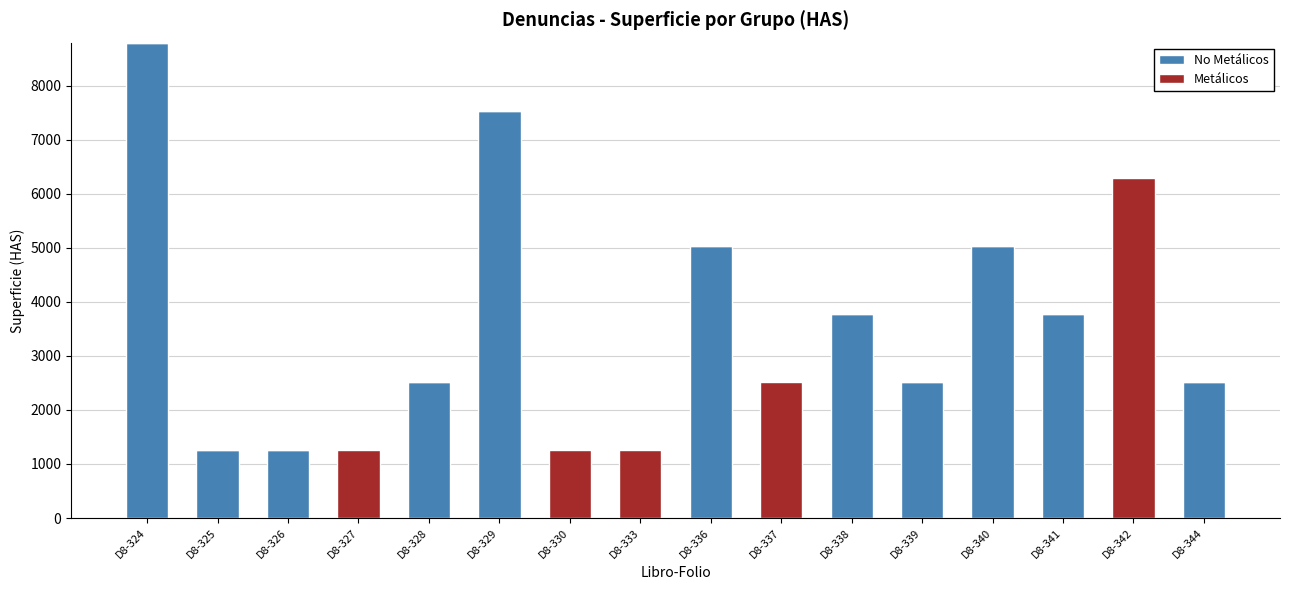

At which category is the sum across all series the highest?

D8-324